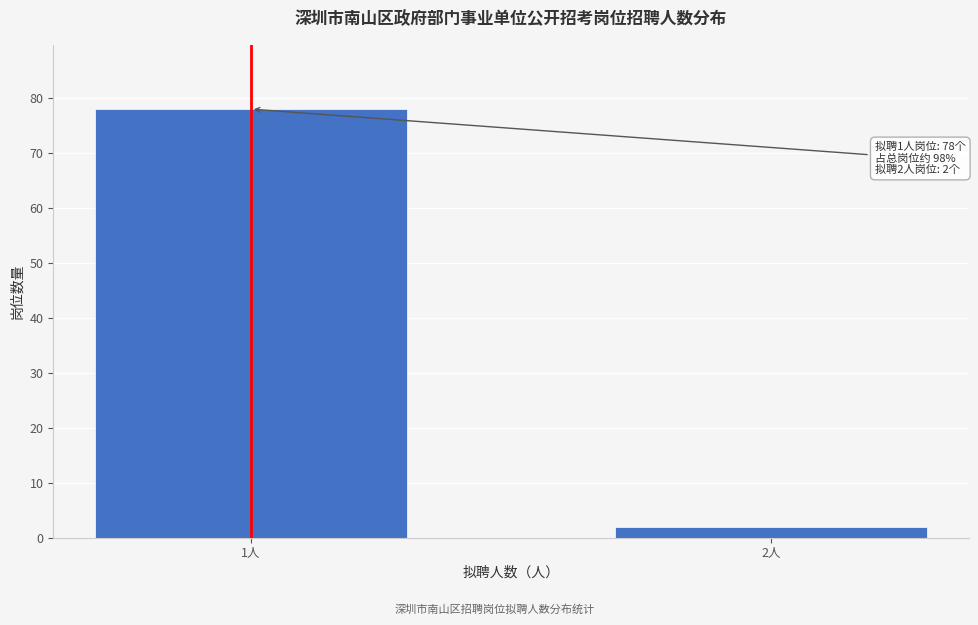

Reading left to right, list all the values displayed in this chart.

1人=78	2人=2